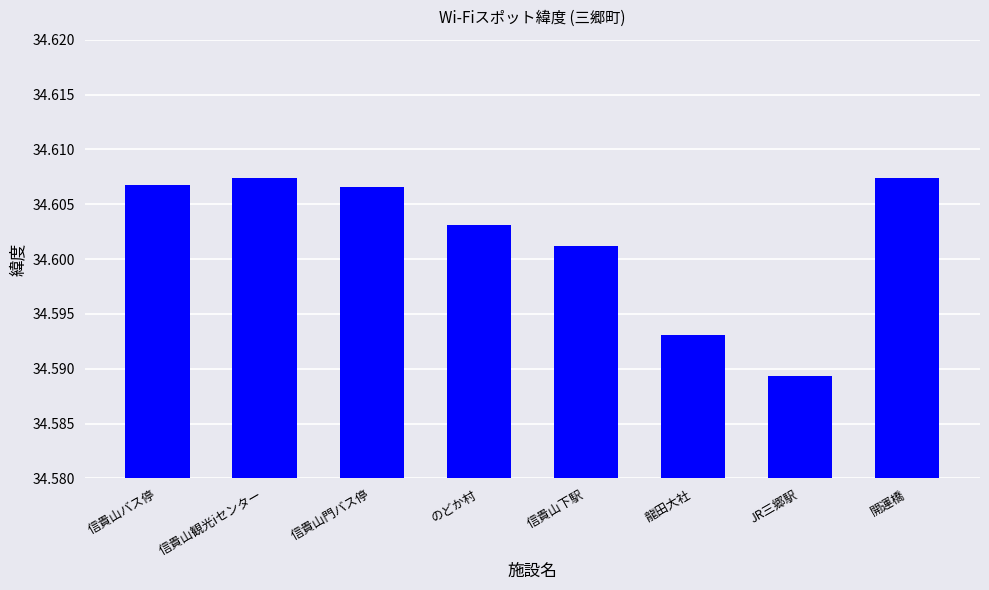

Is it true that the value at 信貴山下駅 is 8.2?

False